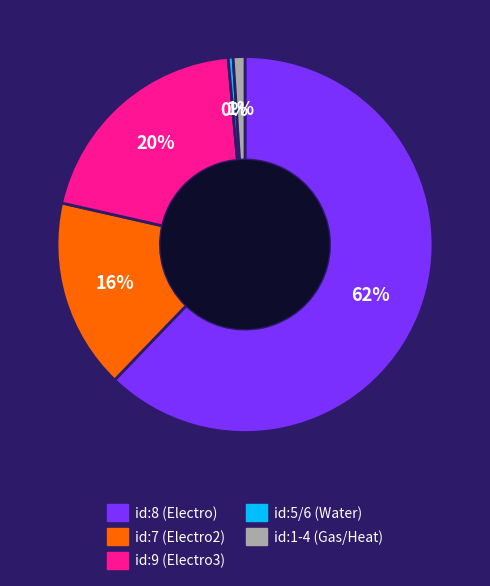

Is there a majority slice in this chart?

Yes